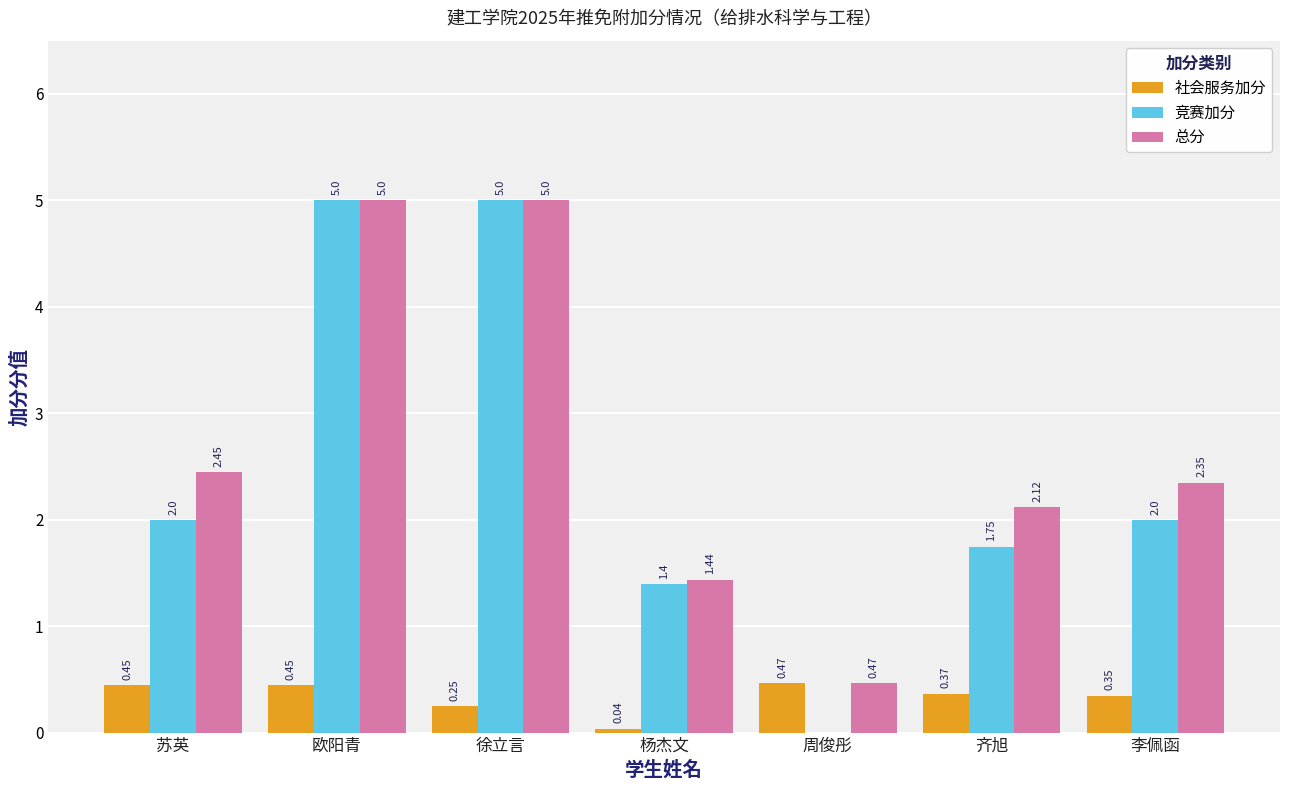

What is the total value across all series at 周俊彤?

0.9